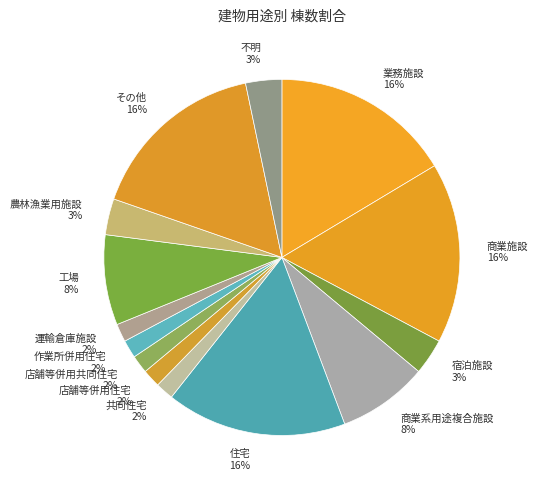

Which has a higher value, 運輸倉庫施設 2% or 不明 3%?

不明 3%